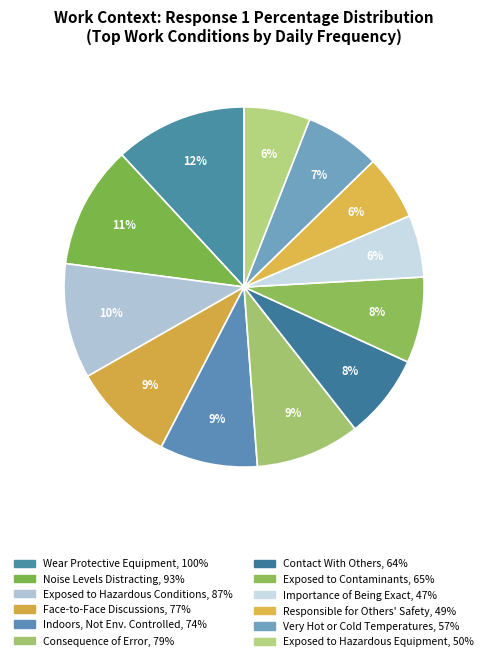

How many segments does this pie chart have?

12